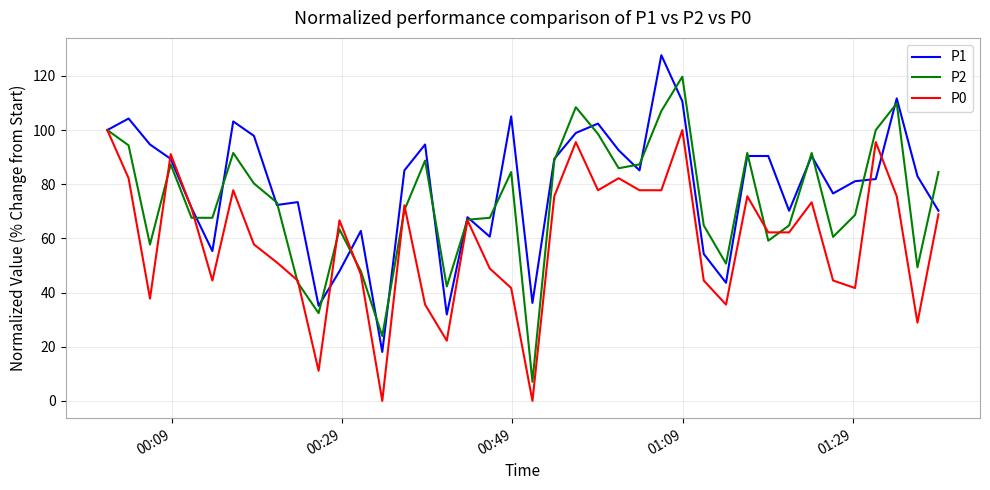

What is the greatest value displayed?

127.7